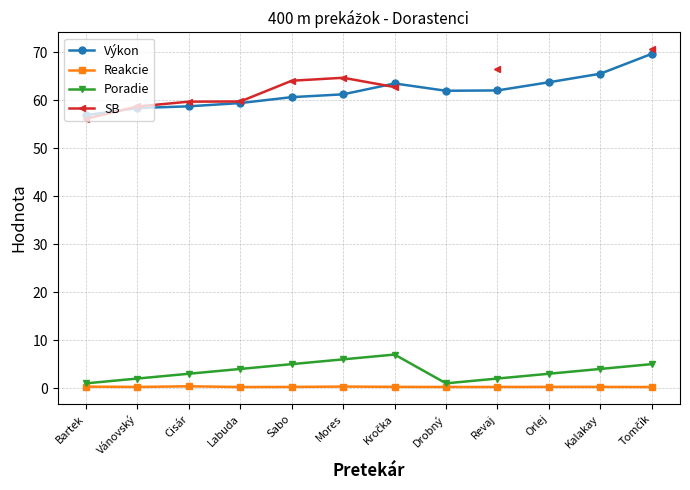

Which series has the widest spread of values?

SB